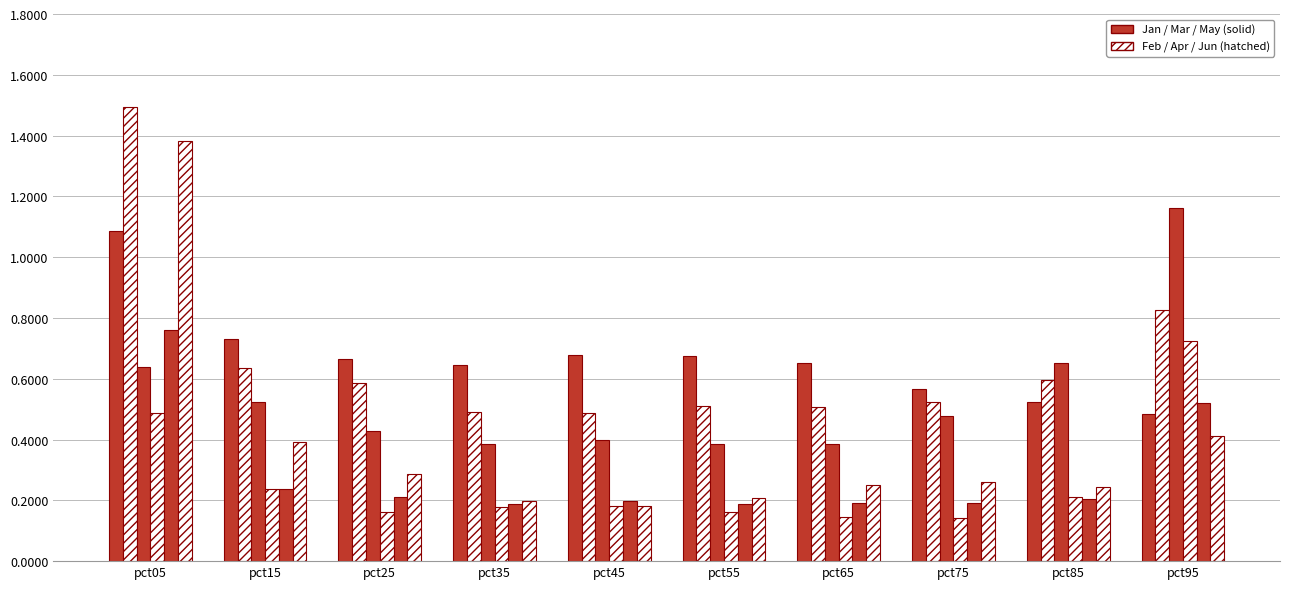

Which label corresponds to the largest value in the chart?

pct05